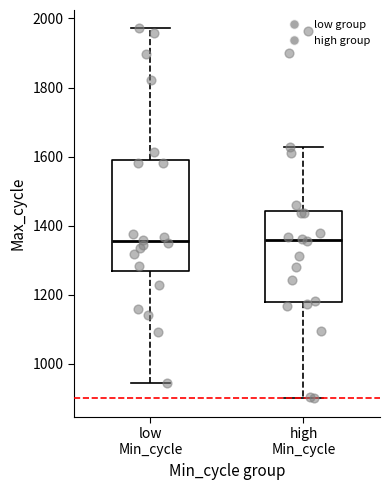

Reading left to right, read every box against the y-axis: the position of its median line, the range the box covers, and the ends of its whiskers. The values are not printed on the chart, so give them approximately, as read against the axis.

low Min_cycle: median 1360, box 1260 to 1580, whiskers 940 to 1980
high Min_cycle: median 1360, box 1180 to 1440, whiskers 900 to 1620